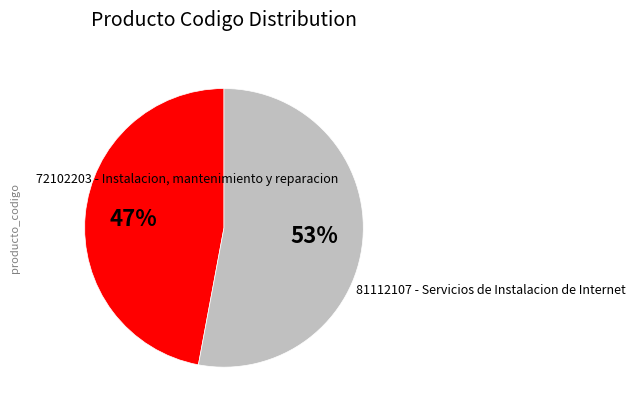

Does 72102203 - Instalacion, mantenimiento y reparacion account for over 50% of the chart?

No